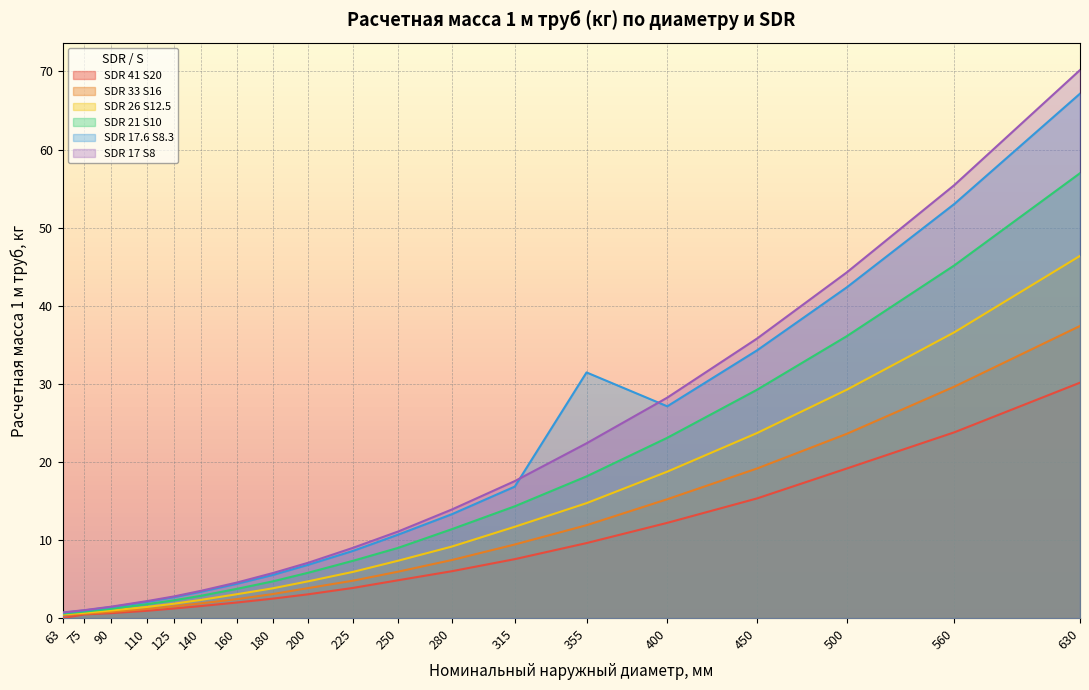

Which series has the largest total across all categories?

SDR 17 S8